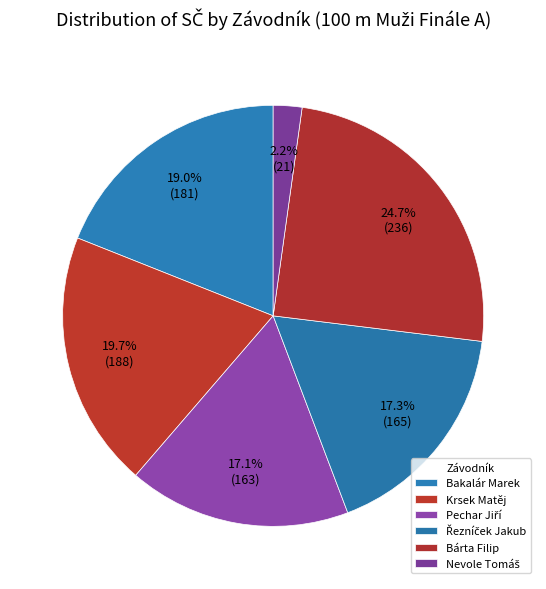

Rank the categories by value from lowest to highest.

Nevole Tomáš, Pechar Jiří, Řezníček Jakub, Bakalár Marek, Krsek Matěj, Bárta Filip